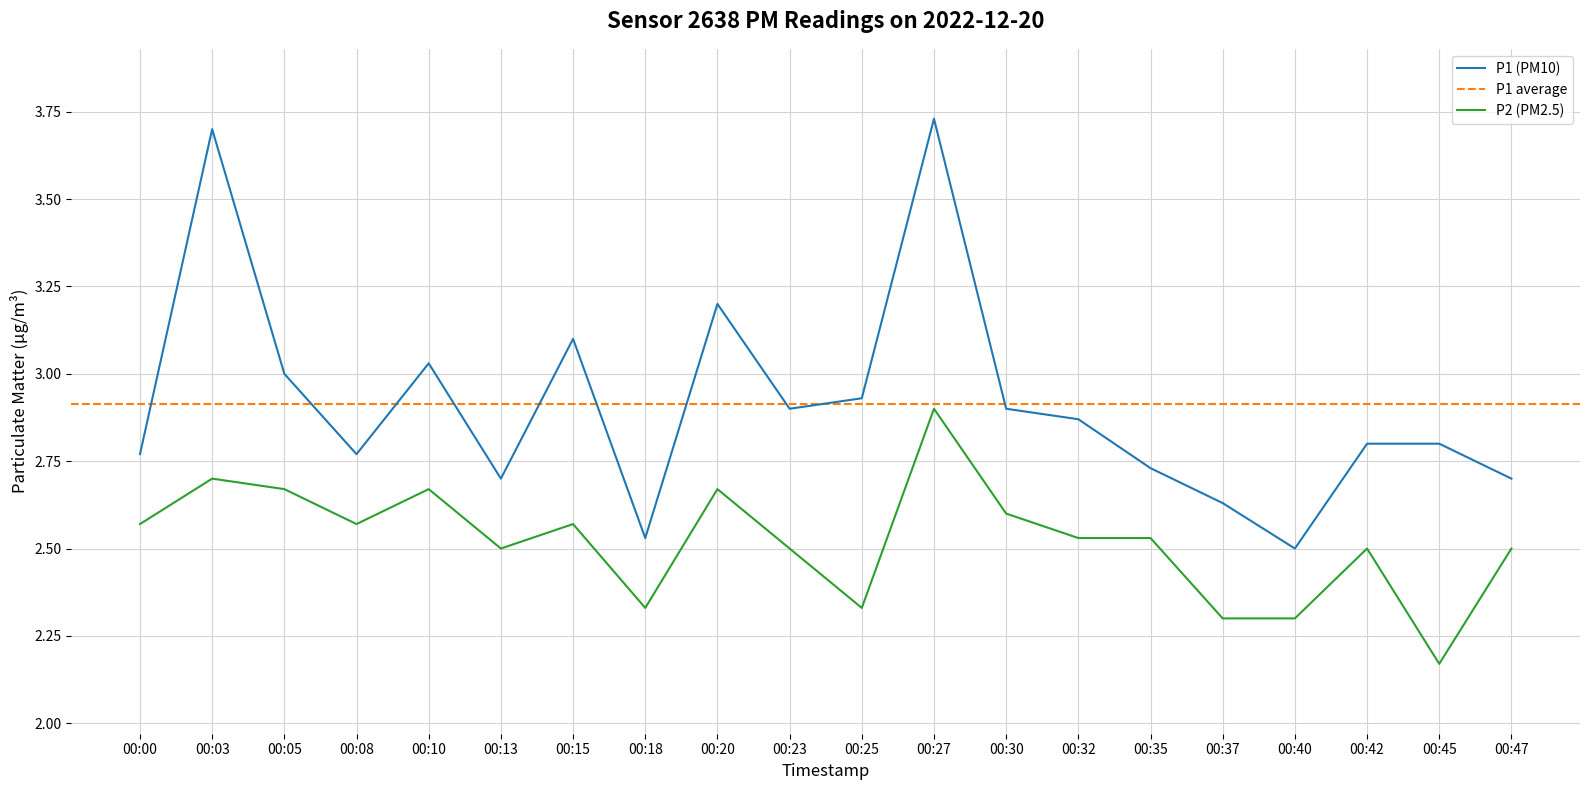

Does the chart have visible grid lines?

Yes